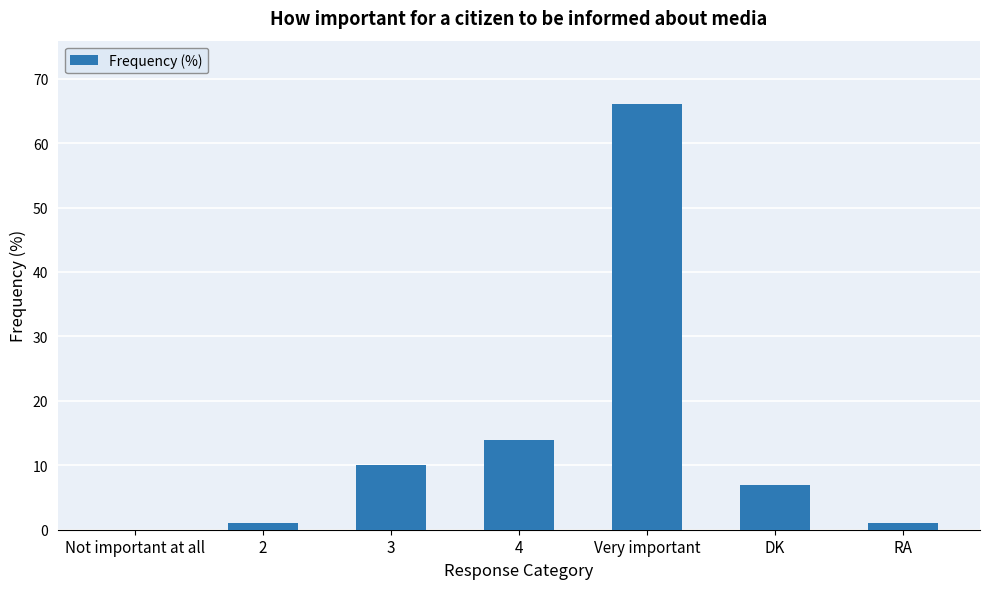

What is the ratio of the value at Very important to the value at DK?

9.4